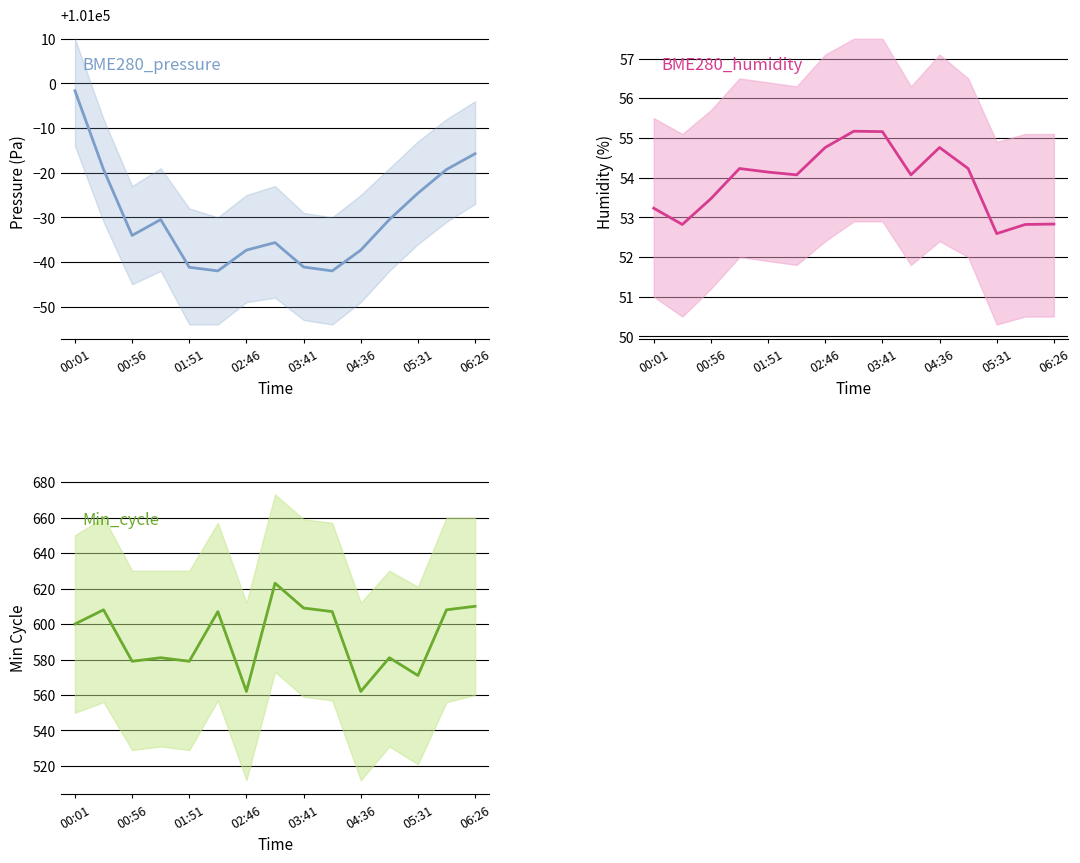

Count the number of data series in this chart.

3